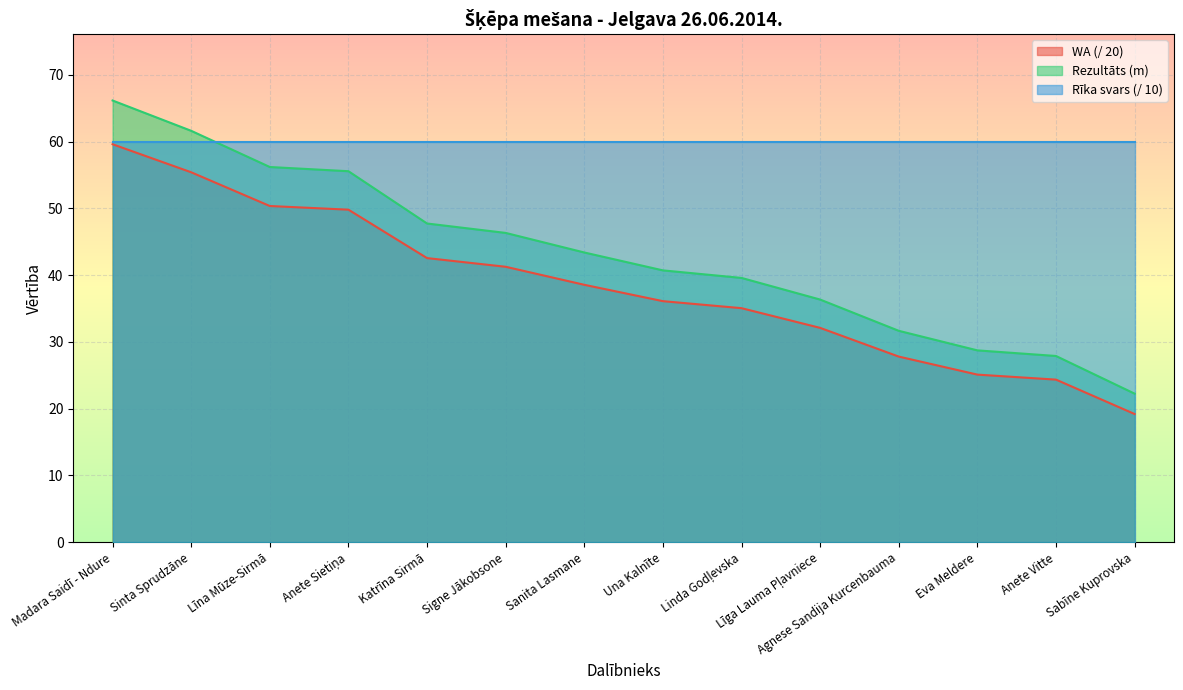

Which has a higher value, Una Kalnīte or Eva Meldere?

Una Kalnīte